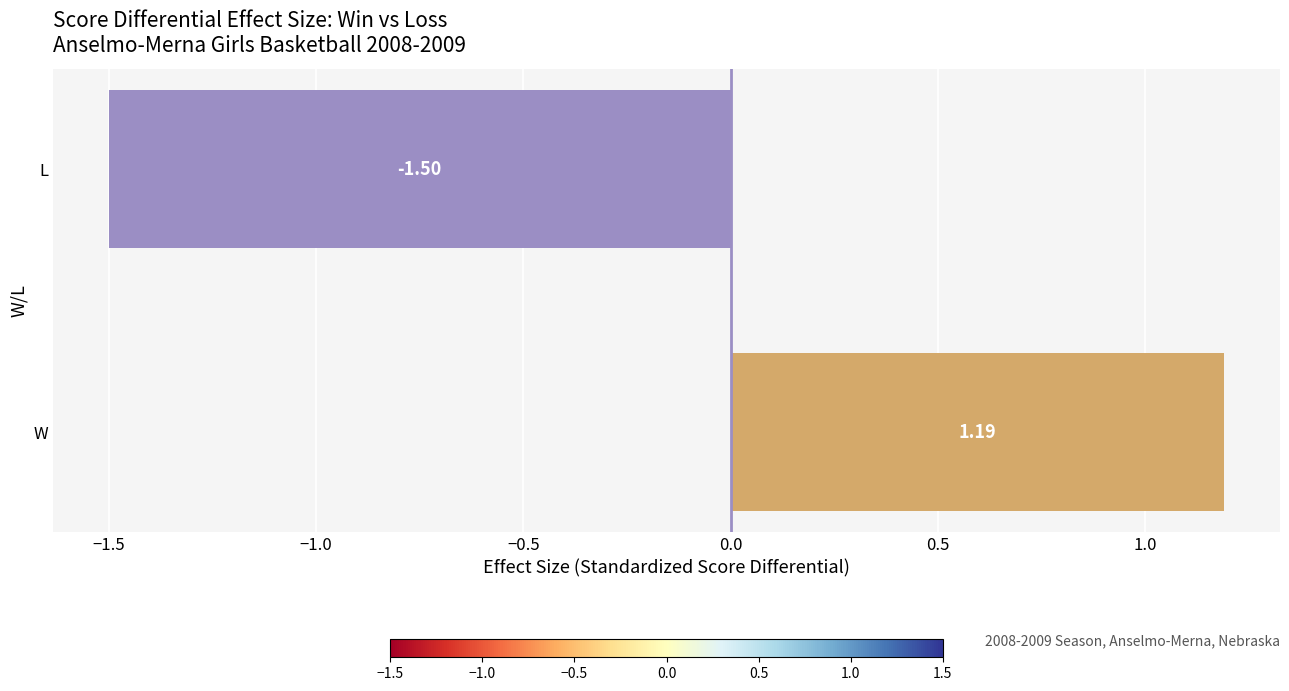

List the labels in order of value, smallest first.

L, W